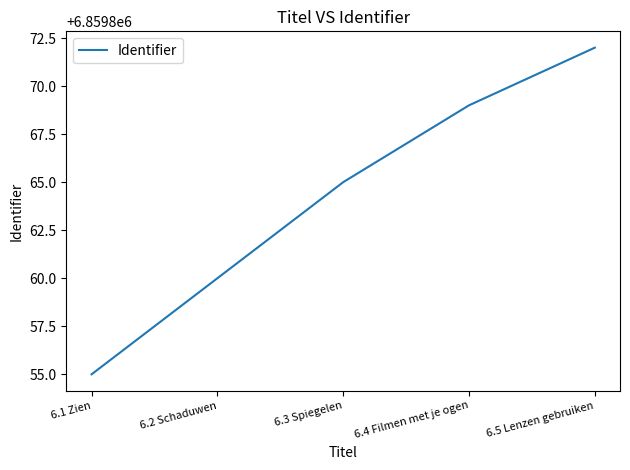

What is the smallest value displayed?

6859855